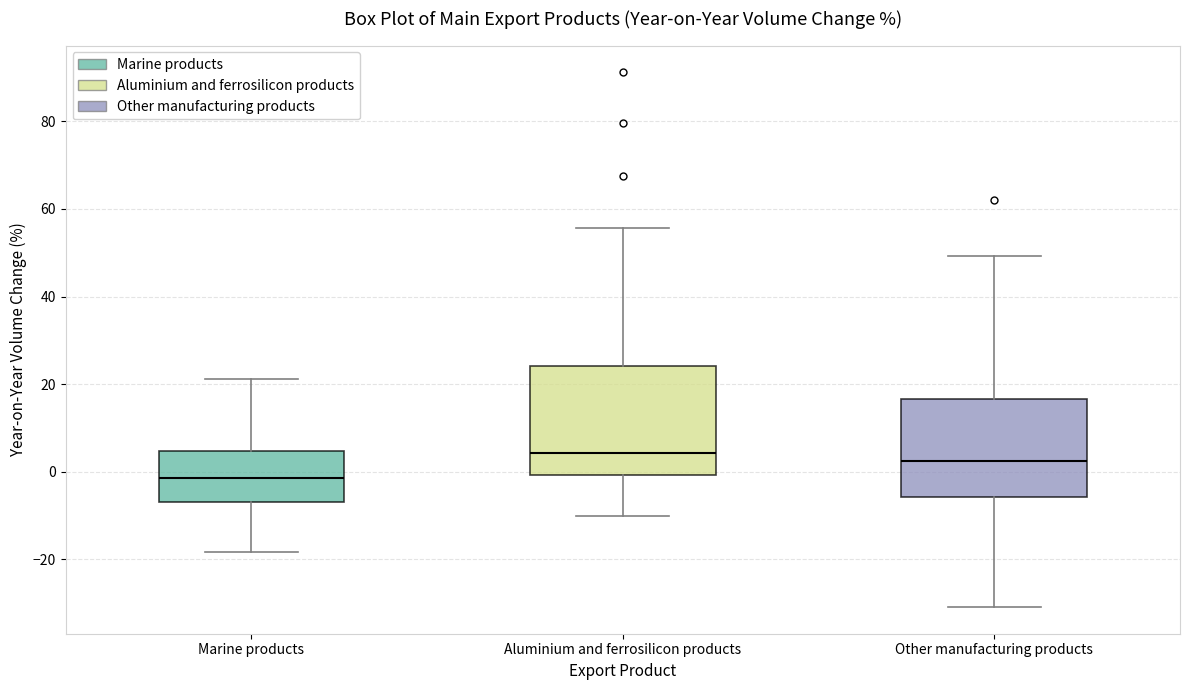

Which box's median line is the lowest?

Marine products